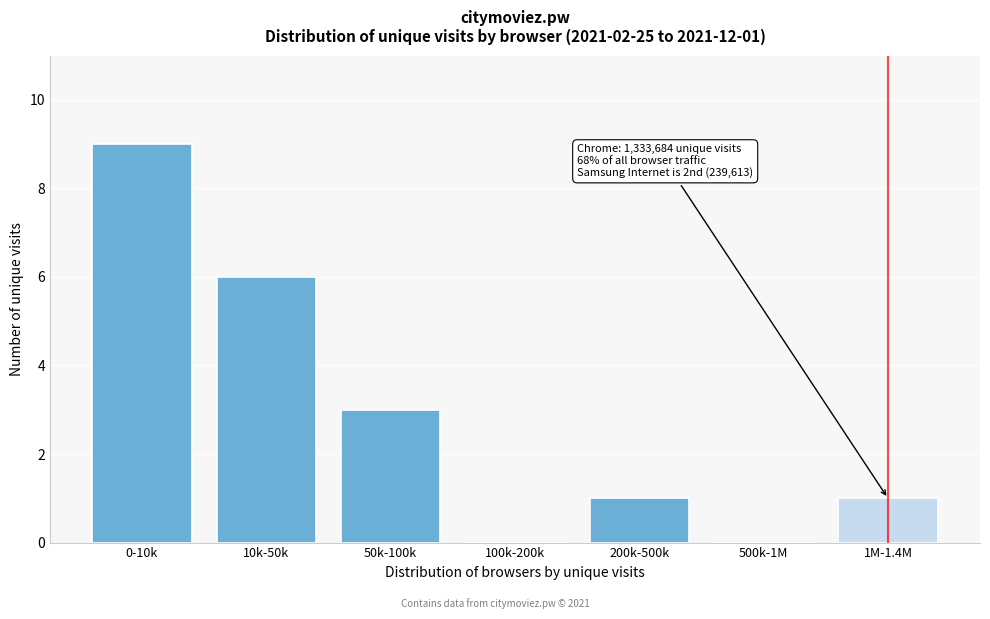

Reading left to right, transcribe all the data shown in this chart.

0-10k=9	10k-50k=6	50k-100k=3	100k-200k=0	200k-500k=1	500k-1M=0	1M-1.4M=1